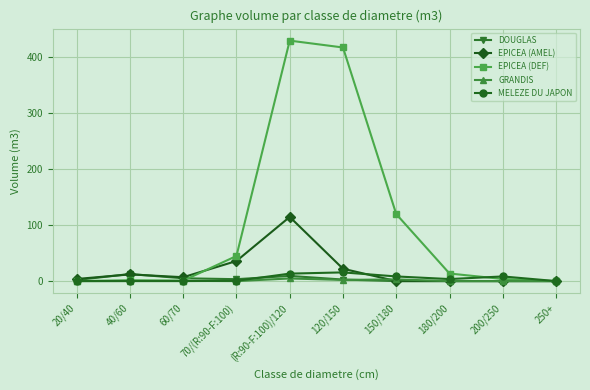

At which category is the sum across all series the highest?

(R:90-F:100)/120